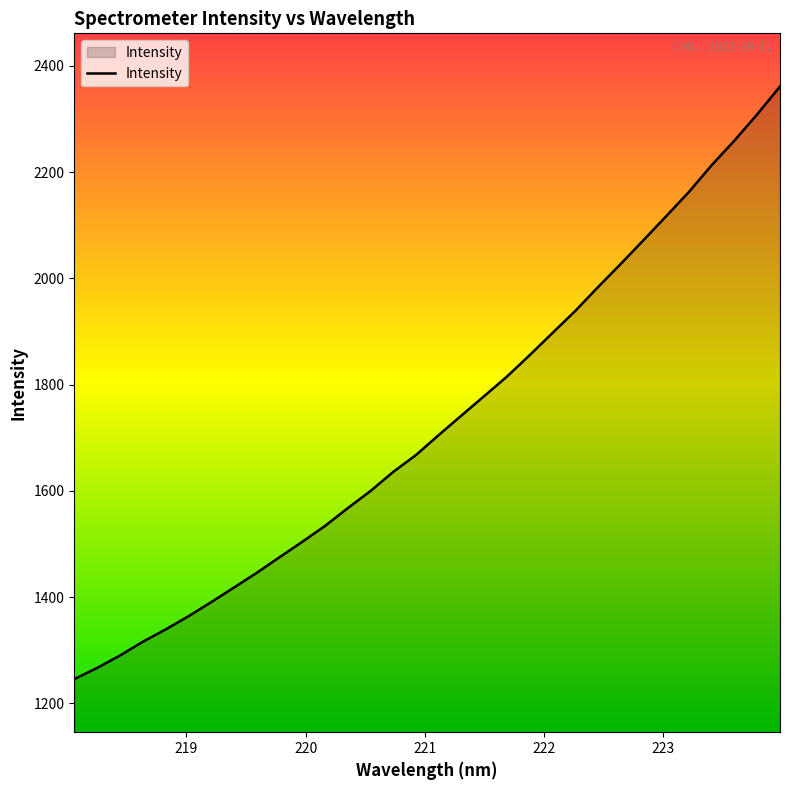

What is the sum of all values?

55295.7